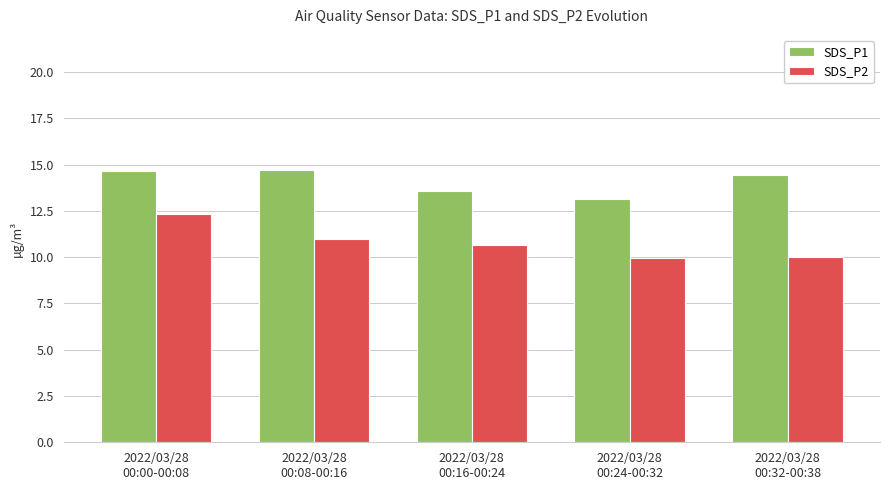

What is the highest value of the SDS_P1 series?

14.7